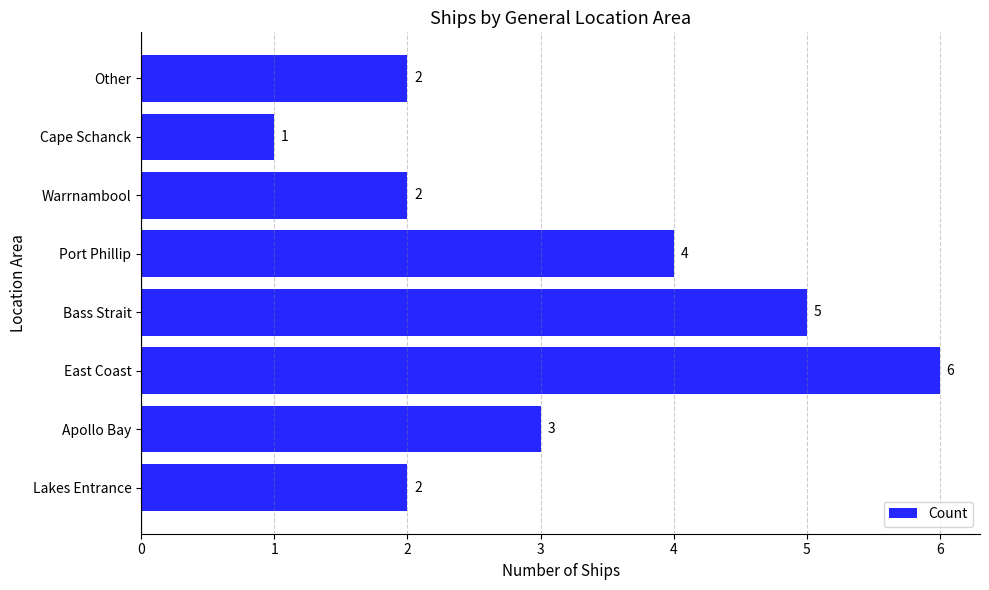

What is the average value?

3